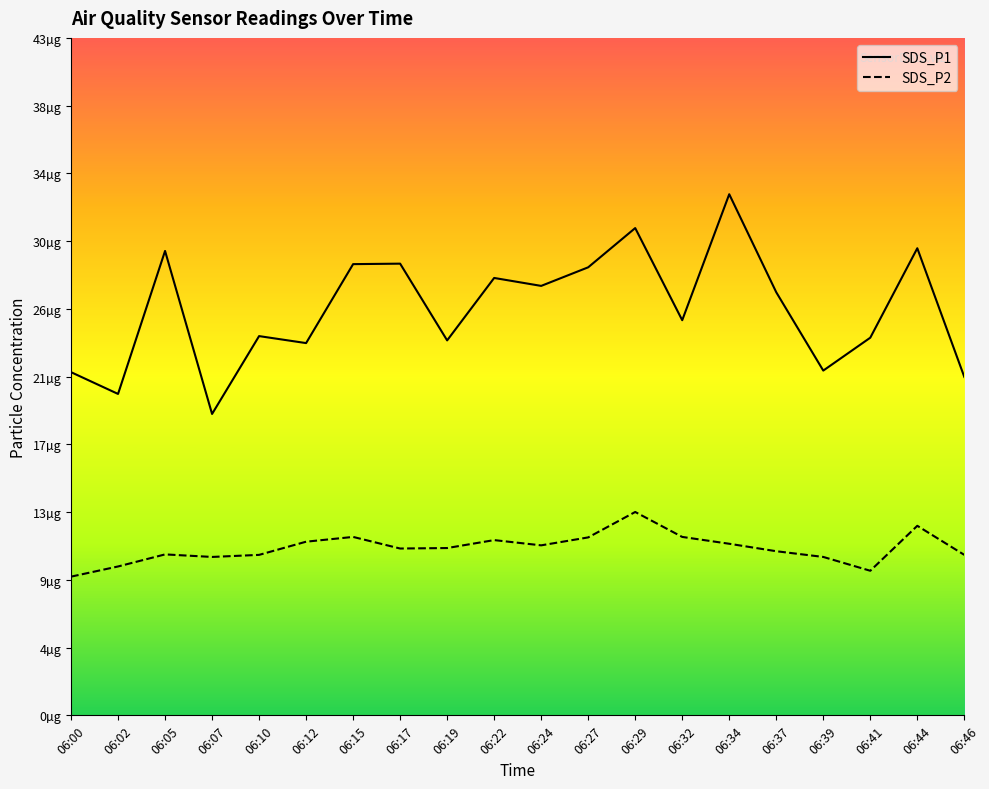

At which label is SDS_P1 closest to 25?

06:32